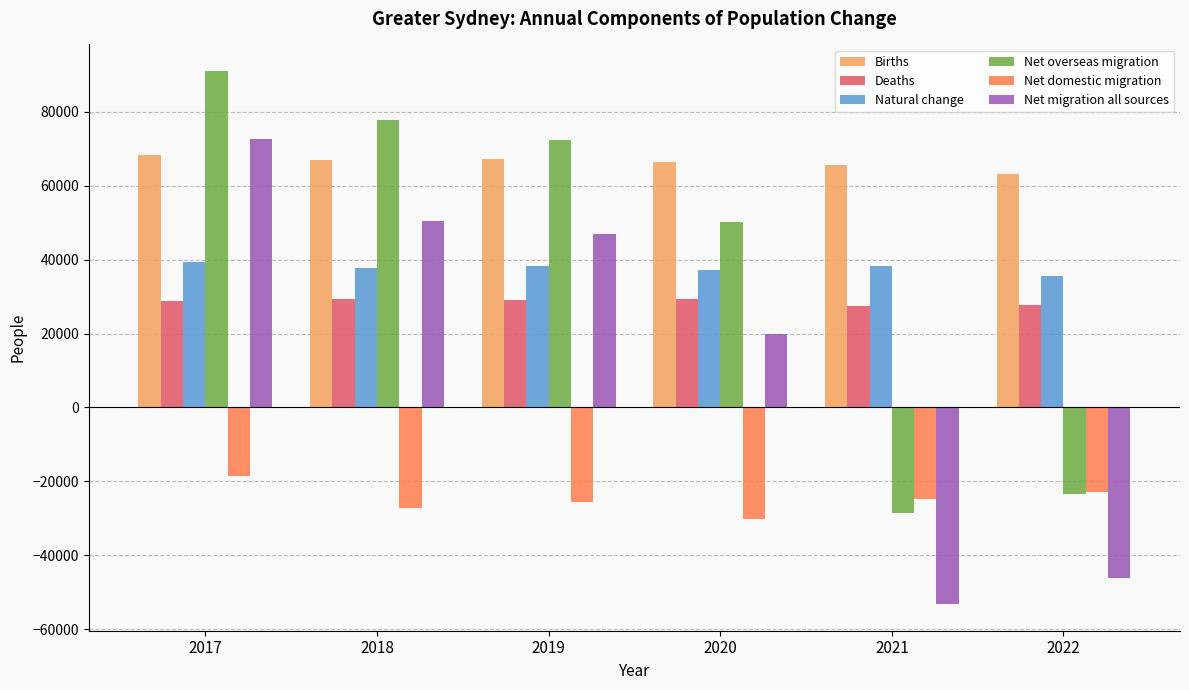

At 2020, list the series in order from smallest to largest.

Net domestic migration, Net migration all sources, Deaths, Natural change, Net overseas migration, Births